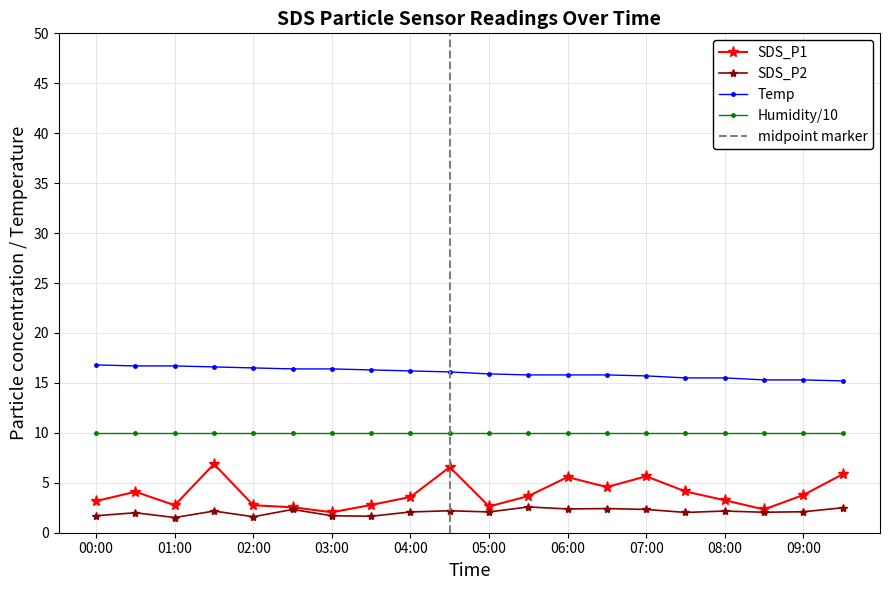

Between 01:00 and 08:00, which series saw the biggest shift?

Temp